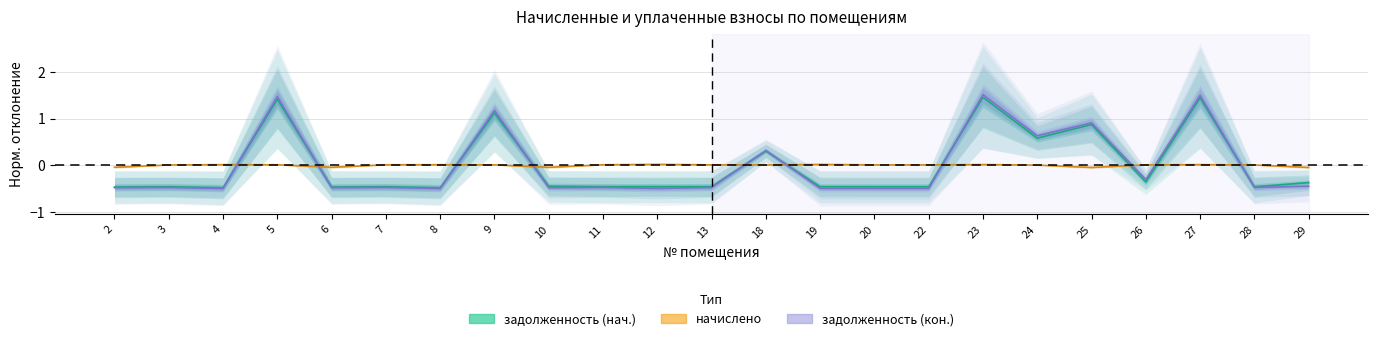

At which category does начислено reach its first local peak?

4